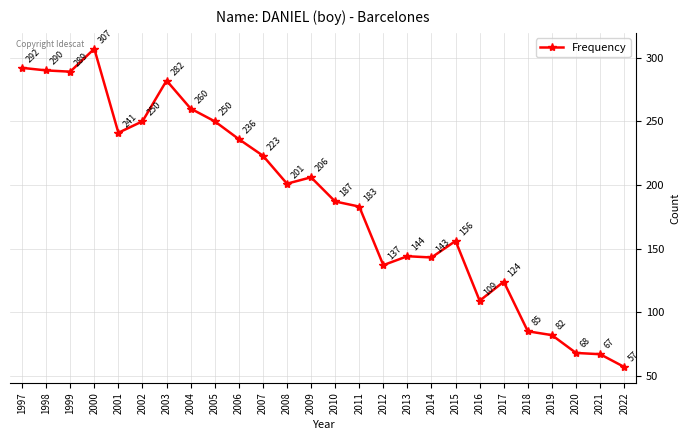

Where is the data nearest to the value 182?

2011